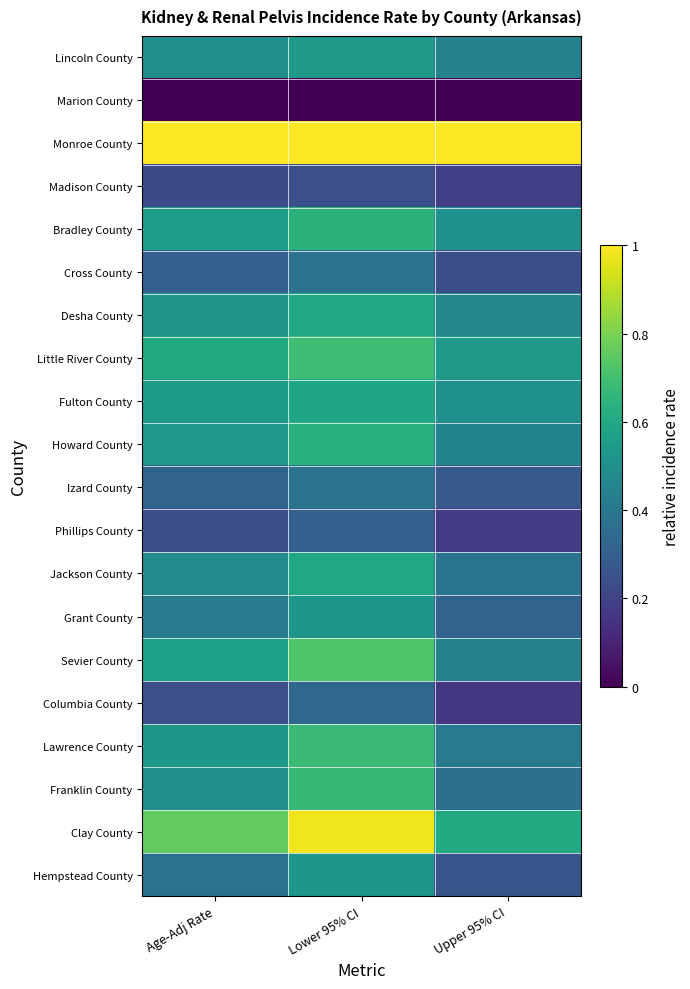

Which series has the largest total across all categories?

Monroe County